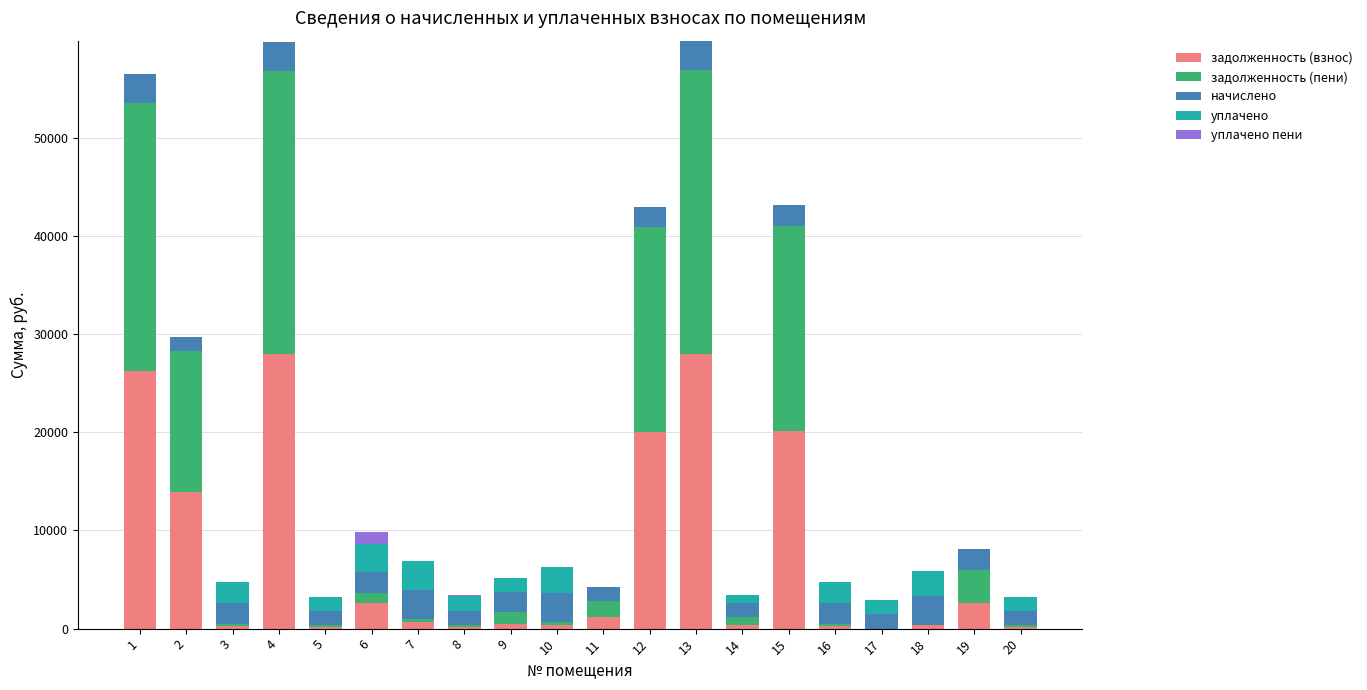

What is the maximum value for задолженность (взнос)?

27984.6